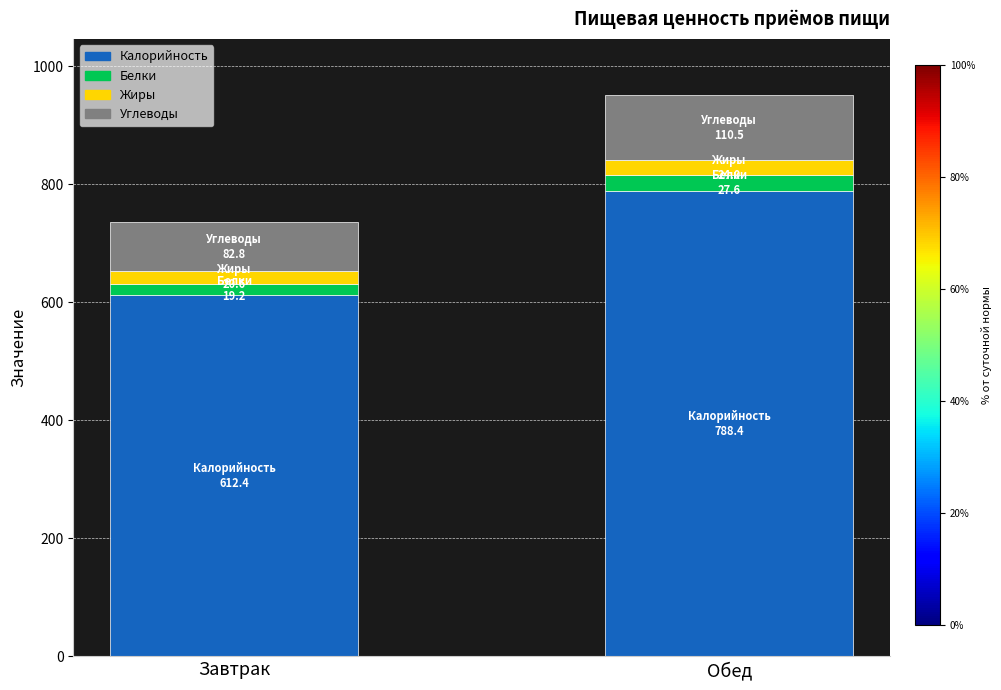

Is it true that Калорийность equals 612.4 at Завтрак?

True